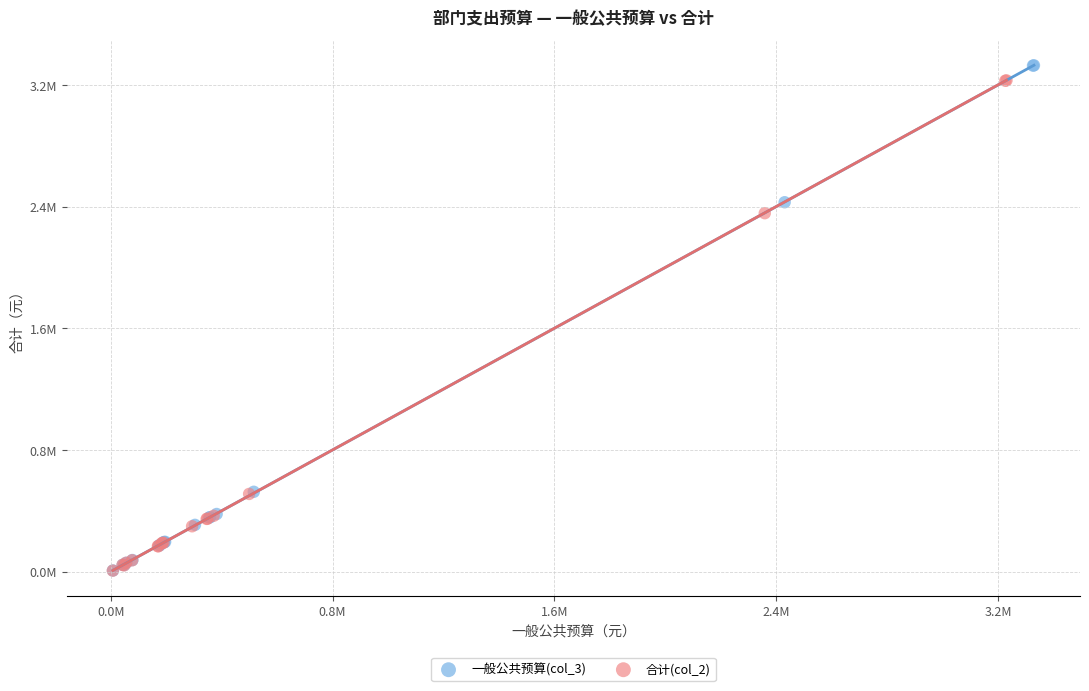

What are all the series names shown in the legend?

一般公共预算(col_3), 合计(col_2)